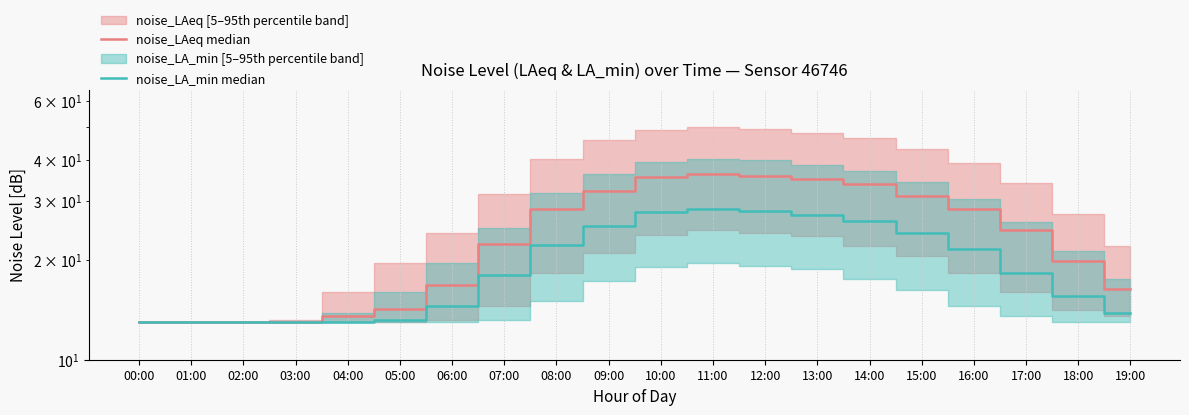

What is the difference between the noise_LAeq median values at 08:00 and 03:00?

15.5